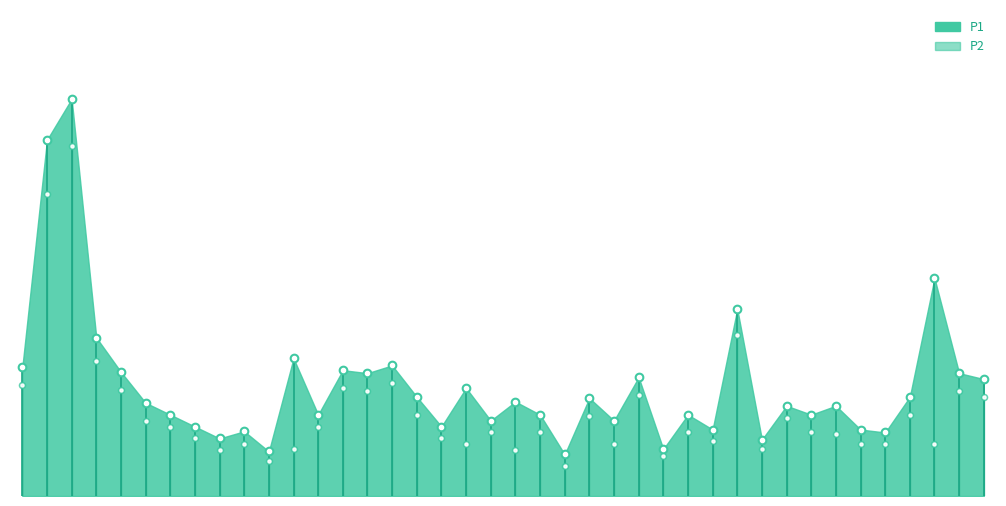

True or false: P2 and P1 intersect in this chart.

False